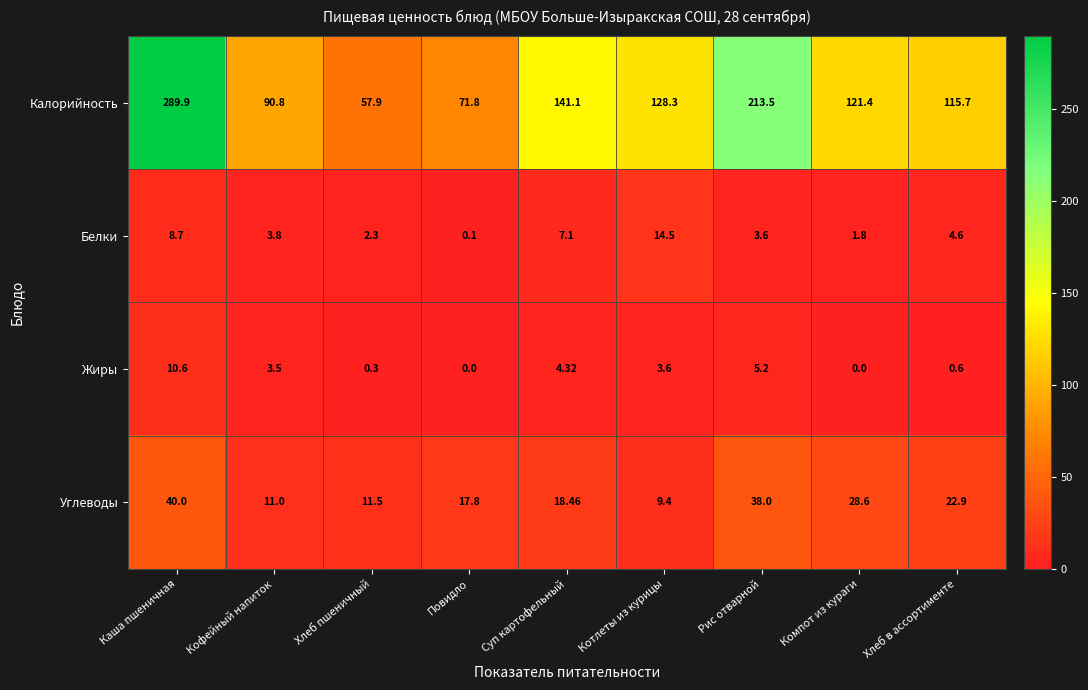

Which category has the highest value in the Углеводы series?

Каша пшеничная